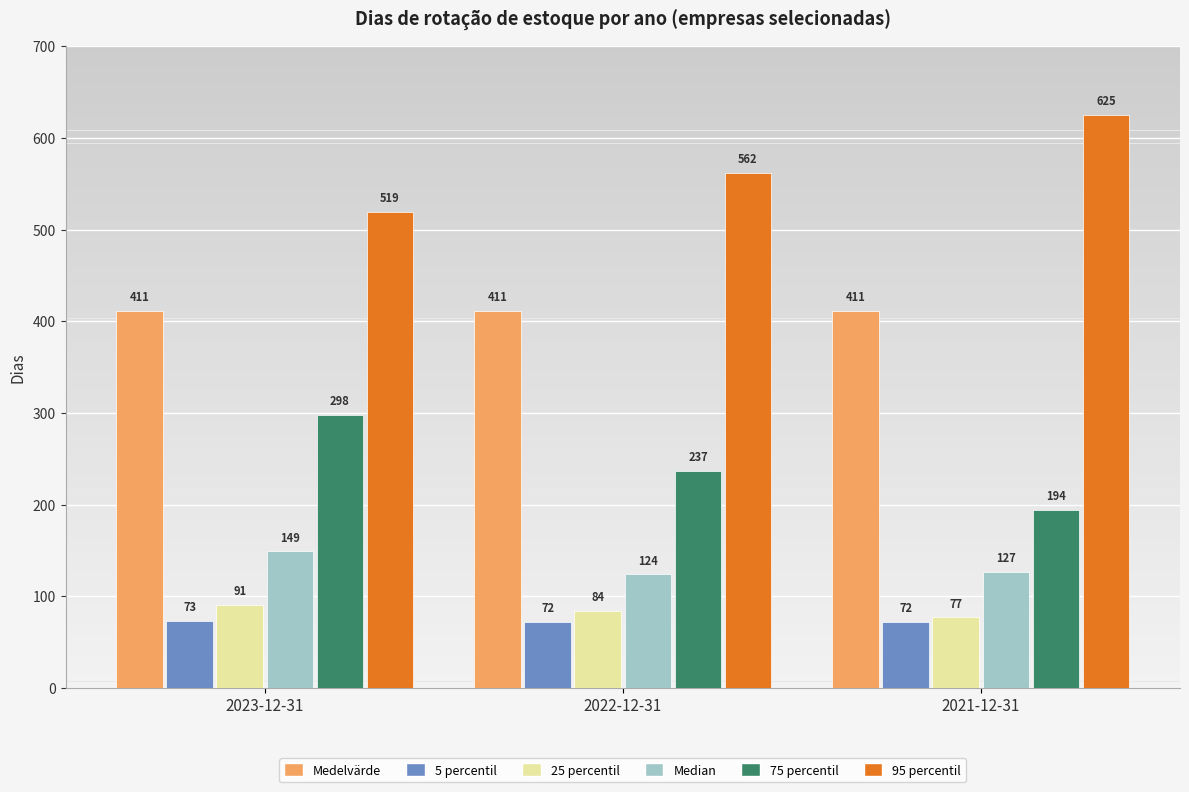

Reading right to left, extract all data points from this chart.

Medelvärde: 2021-12-31=411	2022-12-31=411	2023-12-31=411
5 percentil: 2021-12-31=72	2022-12-31=72	2023-12-31=73
25 percentil: 2021-12-31=77	2022-12-31=84	2023-12-31=91
Median: 2021-12-31=127	2022-12-31=124	2023-12-31=149
75 percentil: 2021-12-31=194	2022-12-31=237	2023-12-31=298
95 percentil: 2021-12-31=625	2022-12-31=562	2023-12-31=519